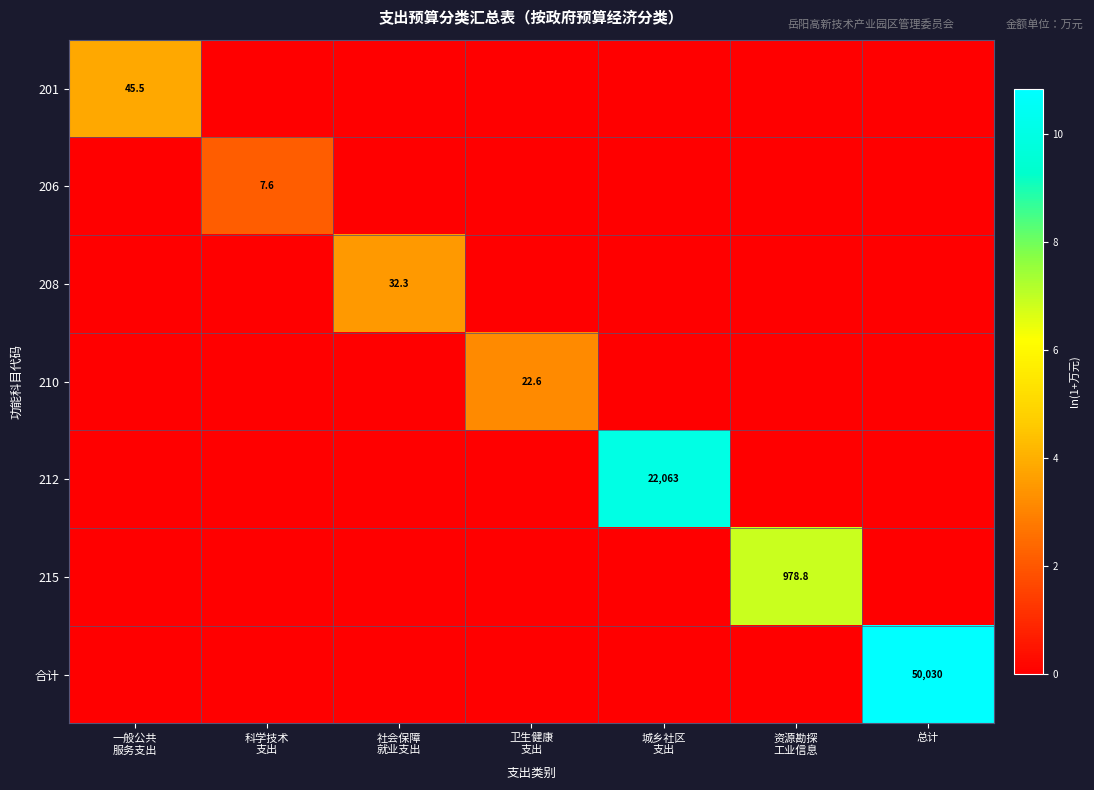

True or false: 合计 has a value of 50030.0 at 总计.

True